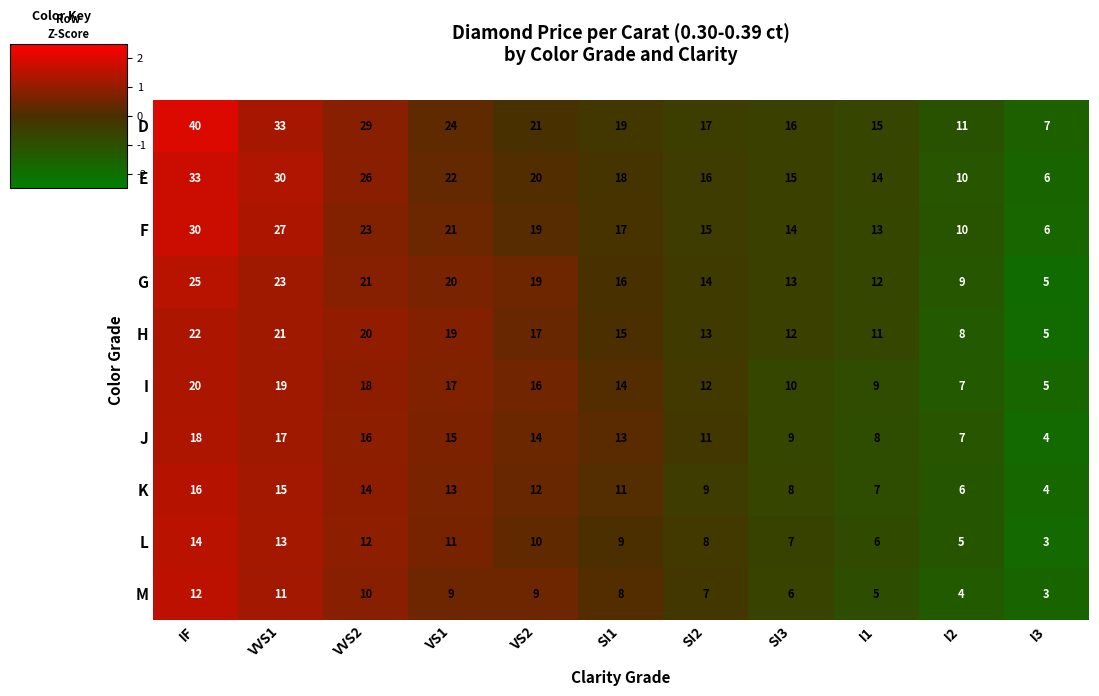

How many distinct data groups are displayed?

10